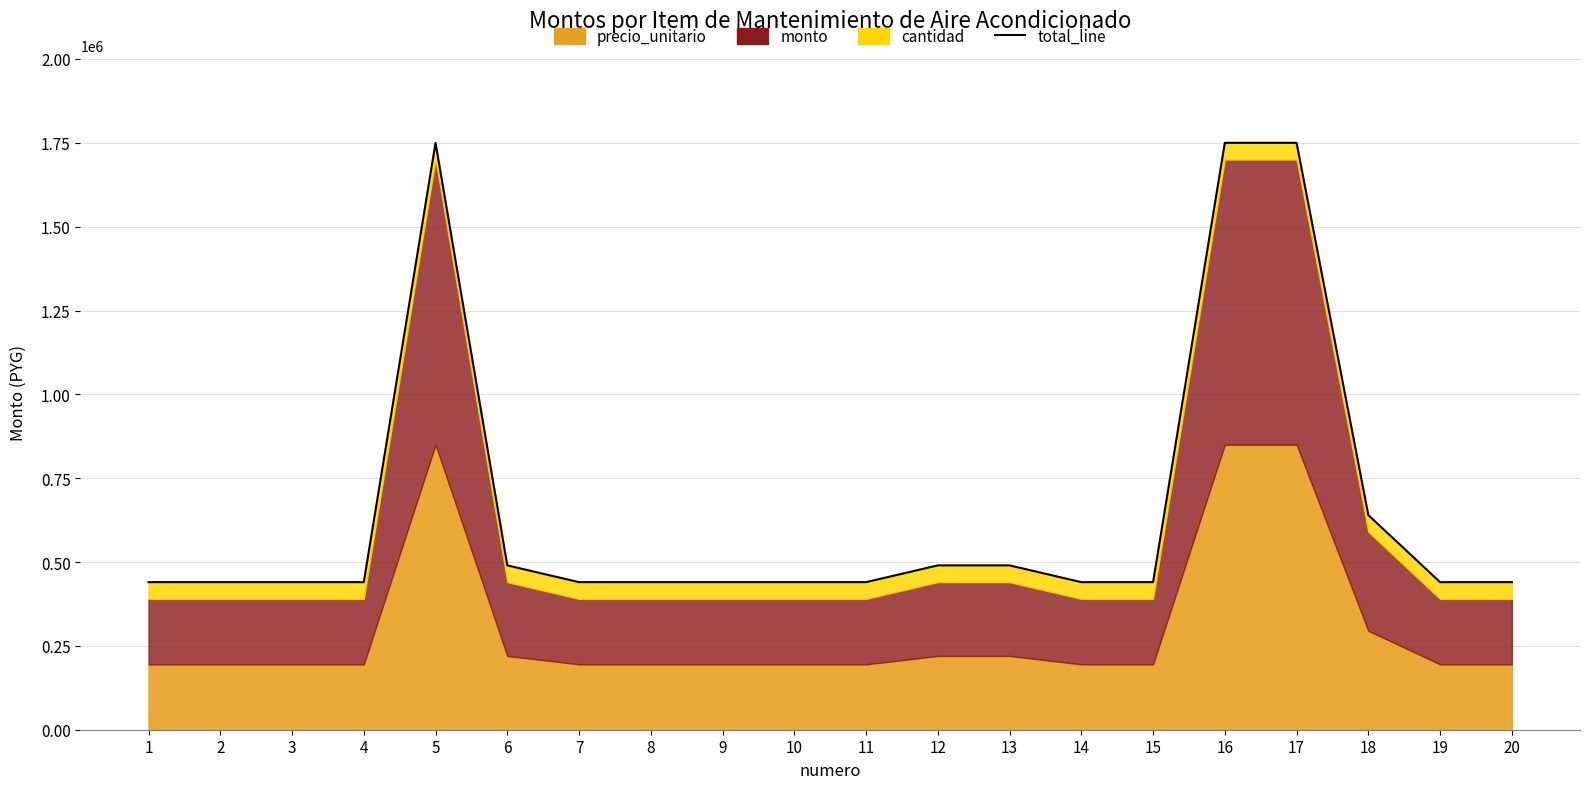

True or false: the data shows 490000 at 12.

True